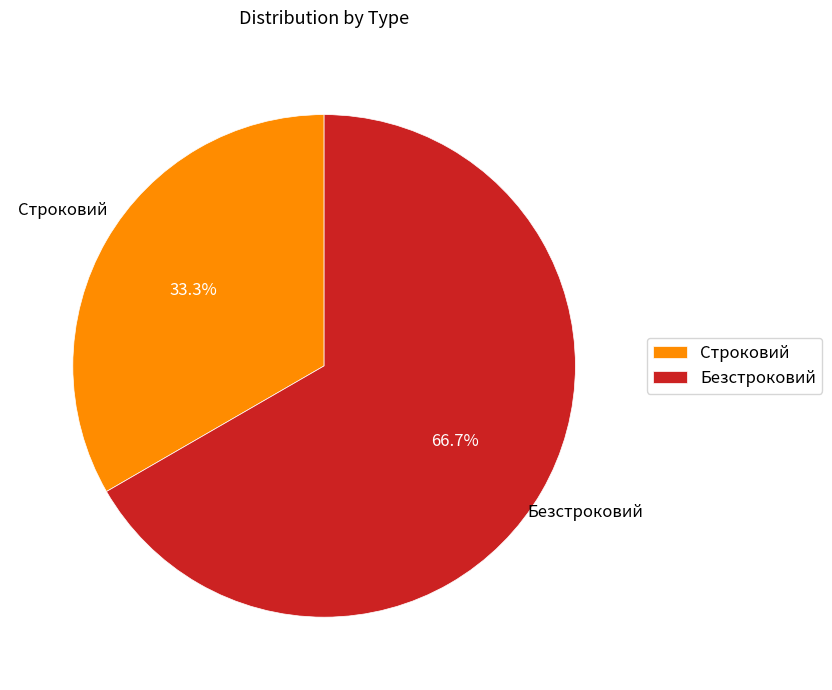

What is the ratio of the value at Безстроковий to the value at Строковий?

2.0